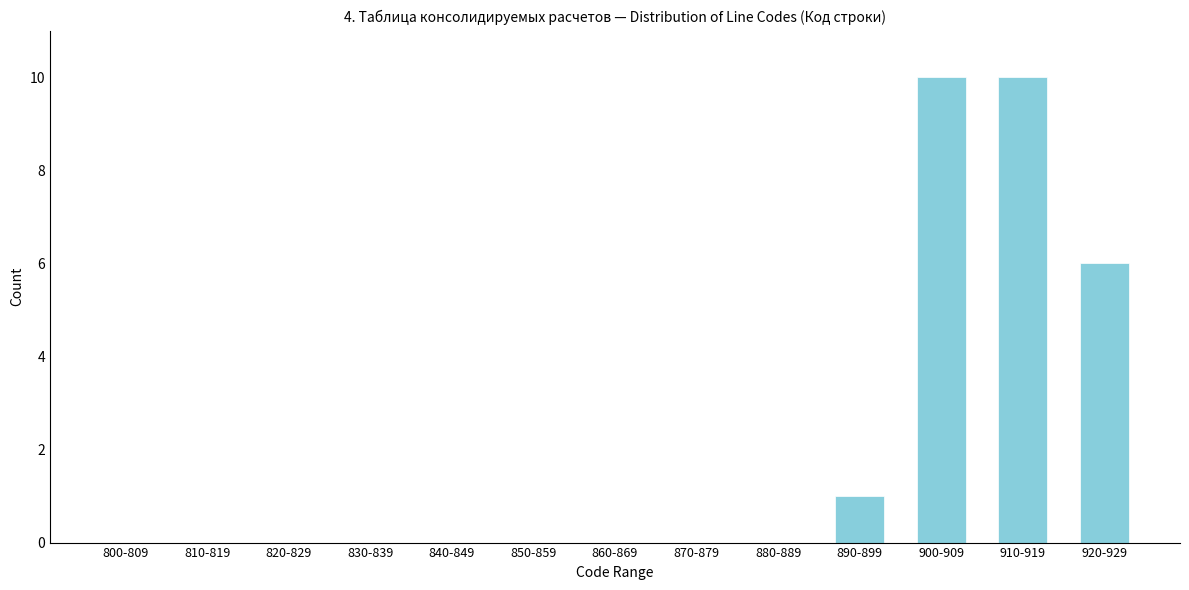

Reading left to right, transcribe all the data shown in this chart.

800-809=0	810-819=0	820-829=0	830-839=0	840-849=0	850-859=0	860-869=0	870-879=0	880-889=0	890-899=1	900-909=10	910-919=10	920-929=6